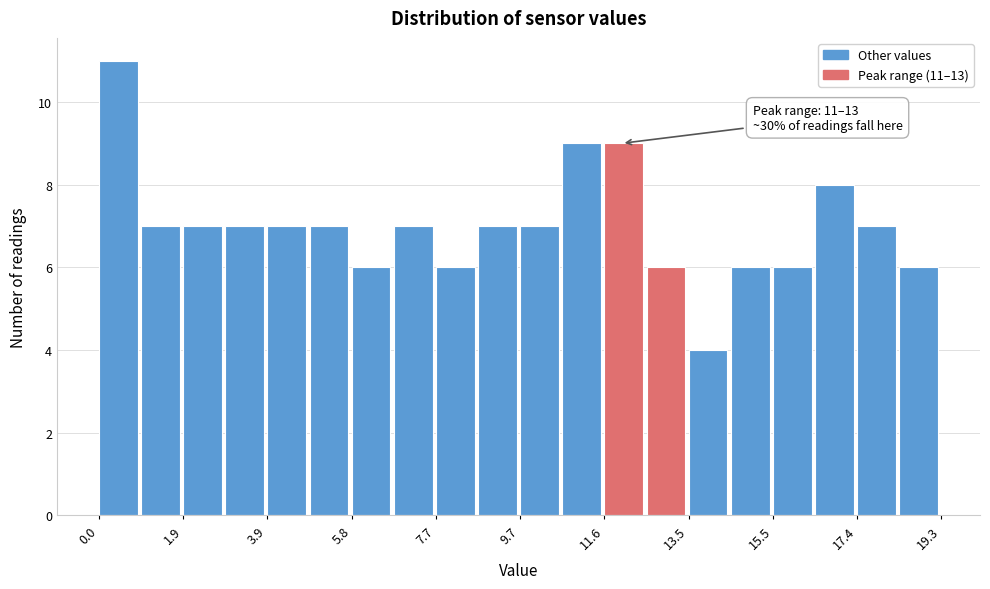

Which range on the x-axis has the tallest bar?

0.0 to 1.0